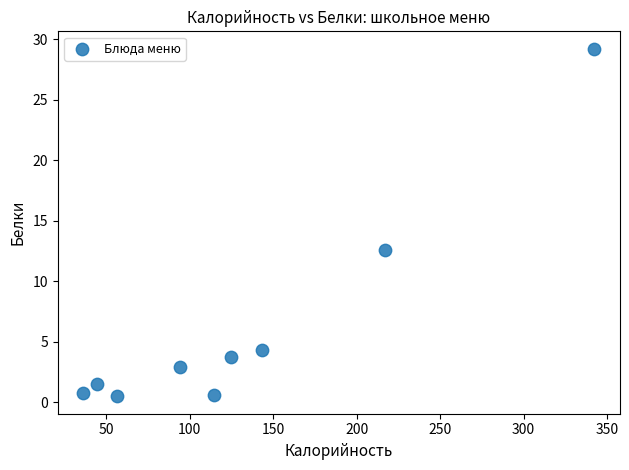

What Y value in the scatter plot is closest to 14?

12.6